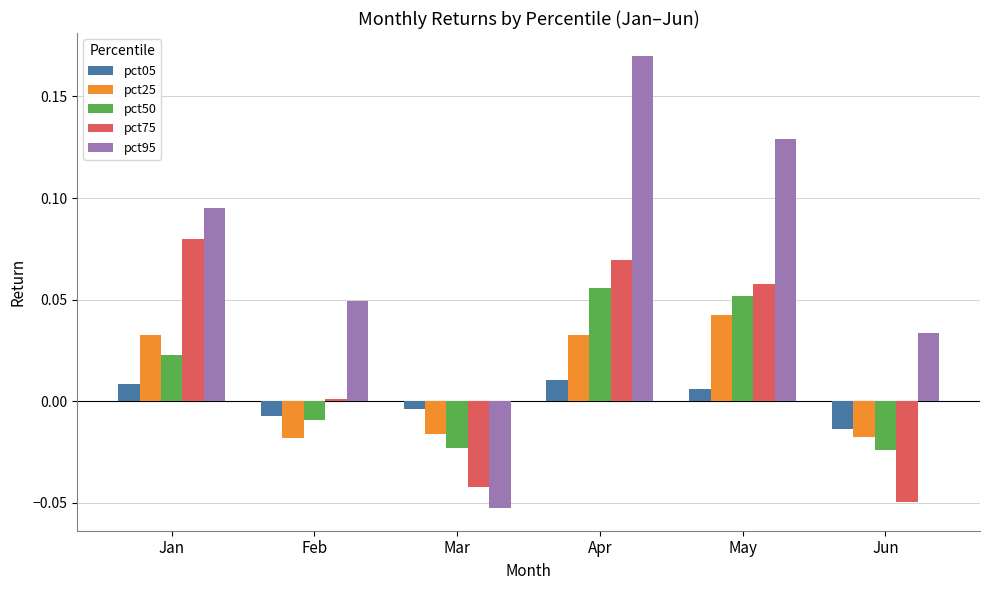

How many values in the pct05 series are below 0?

3